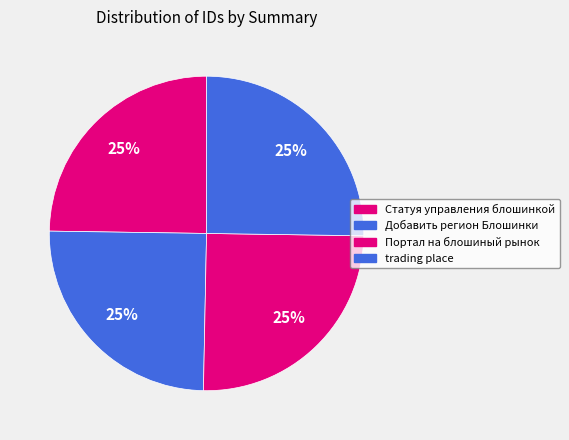

Do Портал на блошиный рынок and Статуя управления блошинкой together represent more than half of the pie?

No